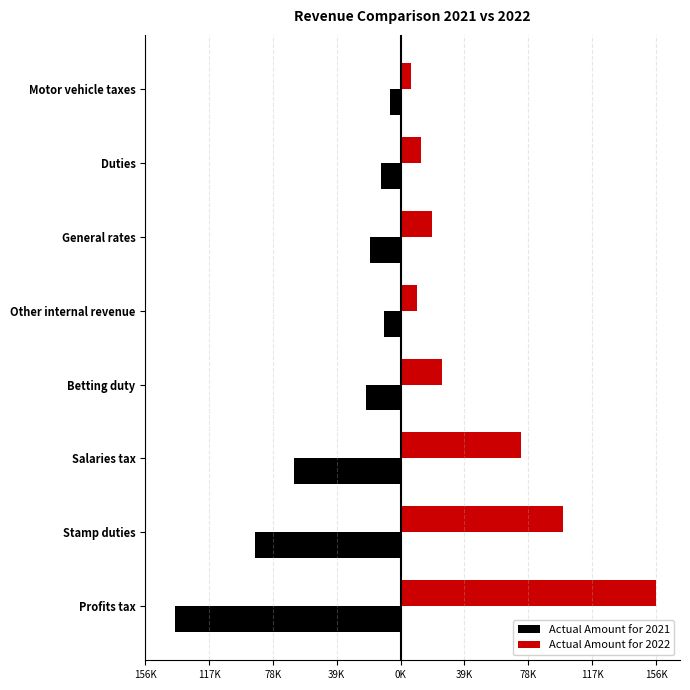

Which series has the largest range (max minus min)?

Actual Amount for 2022